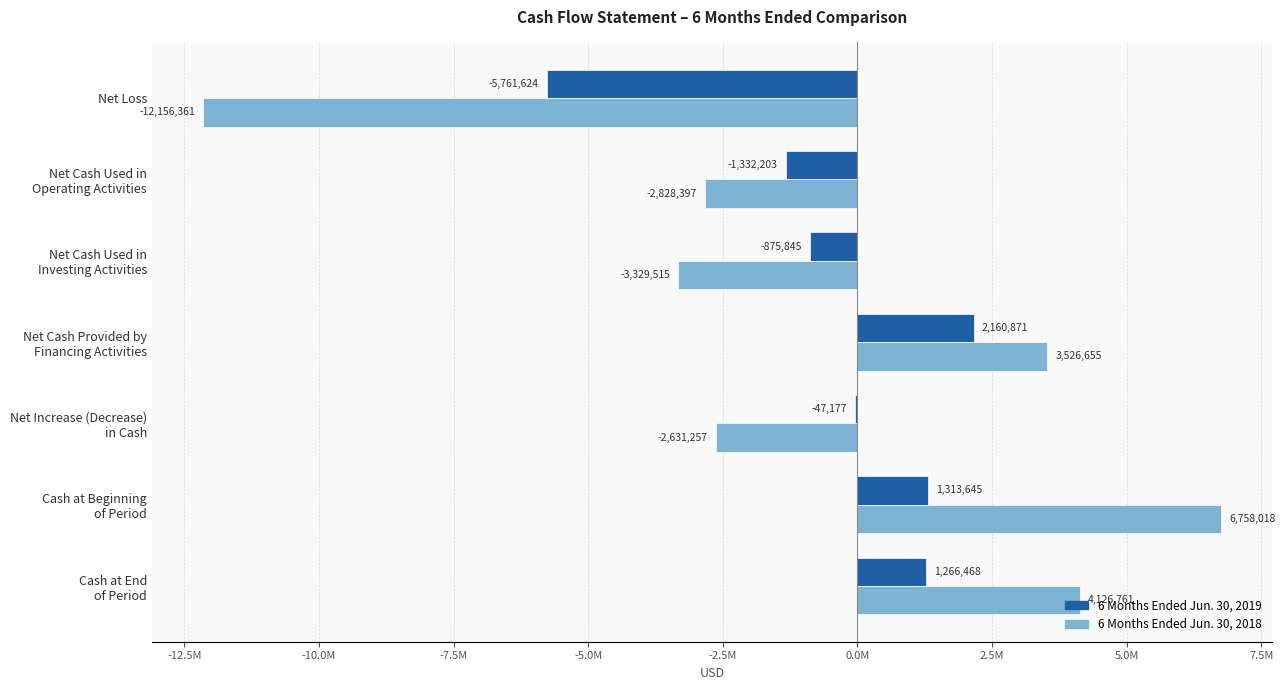

What are all the series names shown in the legend?

6 Months Ended Jun. 30, 2019, 6 Months Ended Jun. 30, 2018